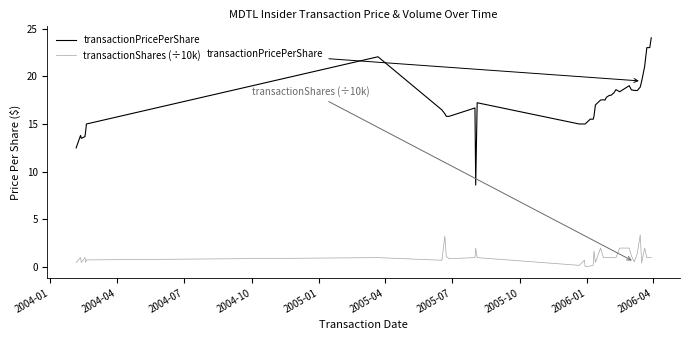

What is the difference between the maximum and minimum values in the transactionShares (÷10k) series?

3.3